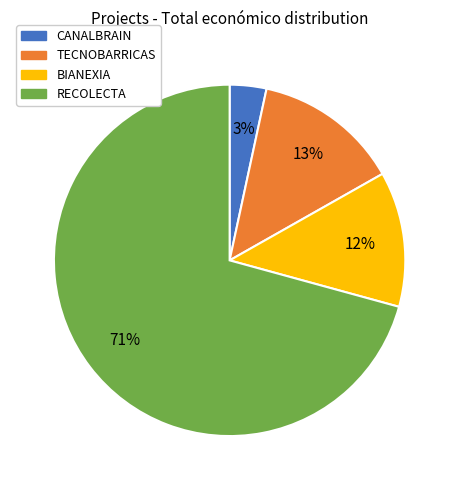

Is there a majority slice in this chart?

Yes